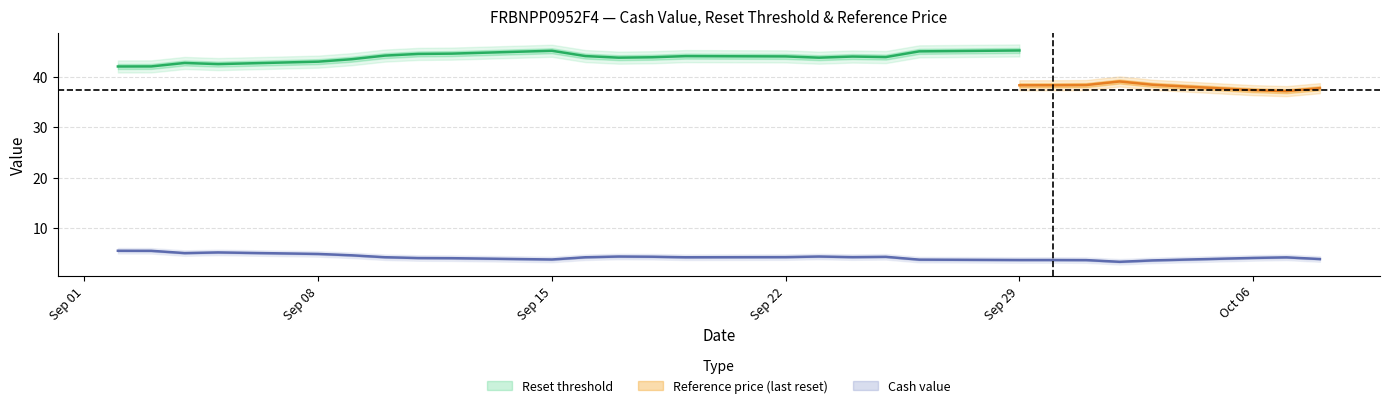

Does the chart display data point markers on the line(s)?

No